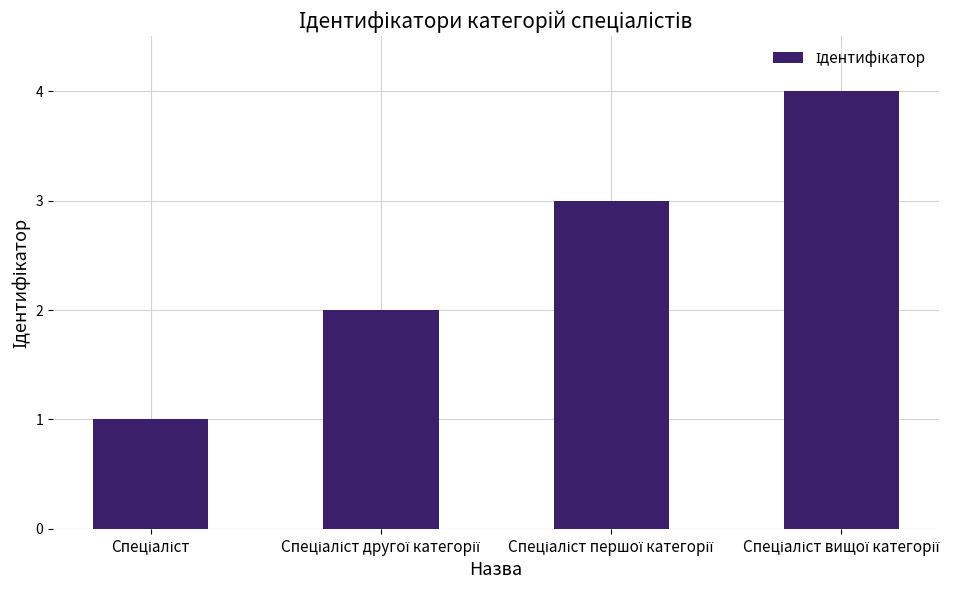

What is the greatest value displayed?

4